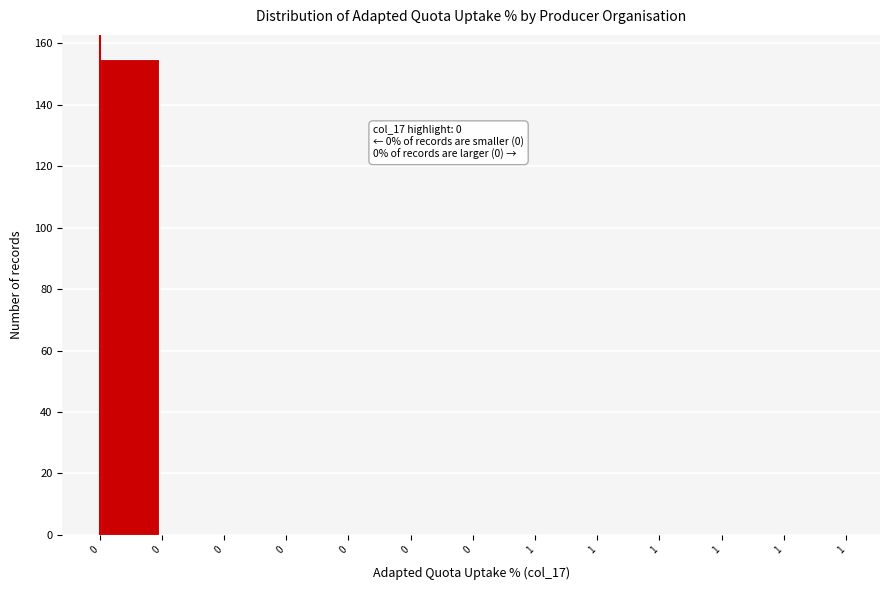

How many data points does each series have?

12